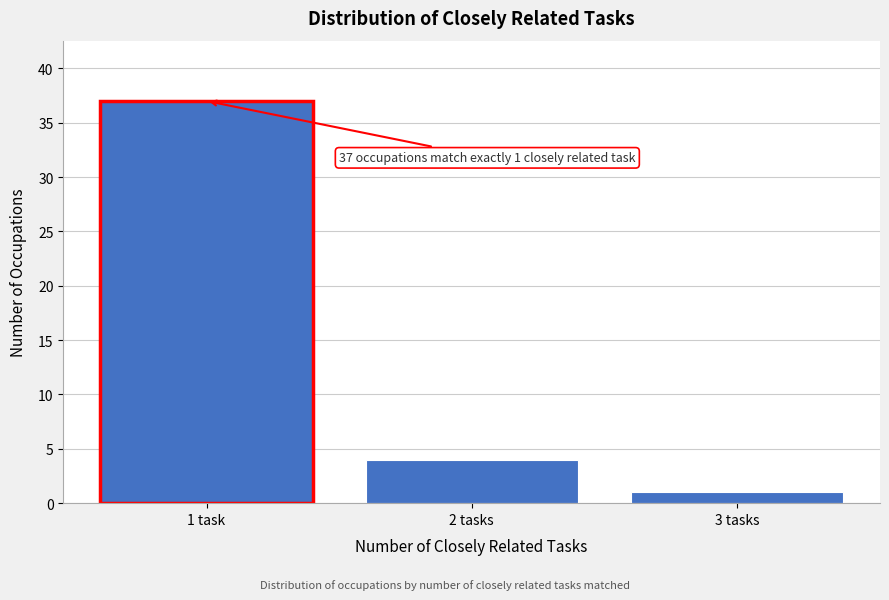

Reading left to right, list all the values displayed in this chart.

37	4	1